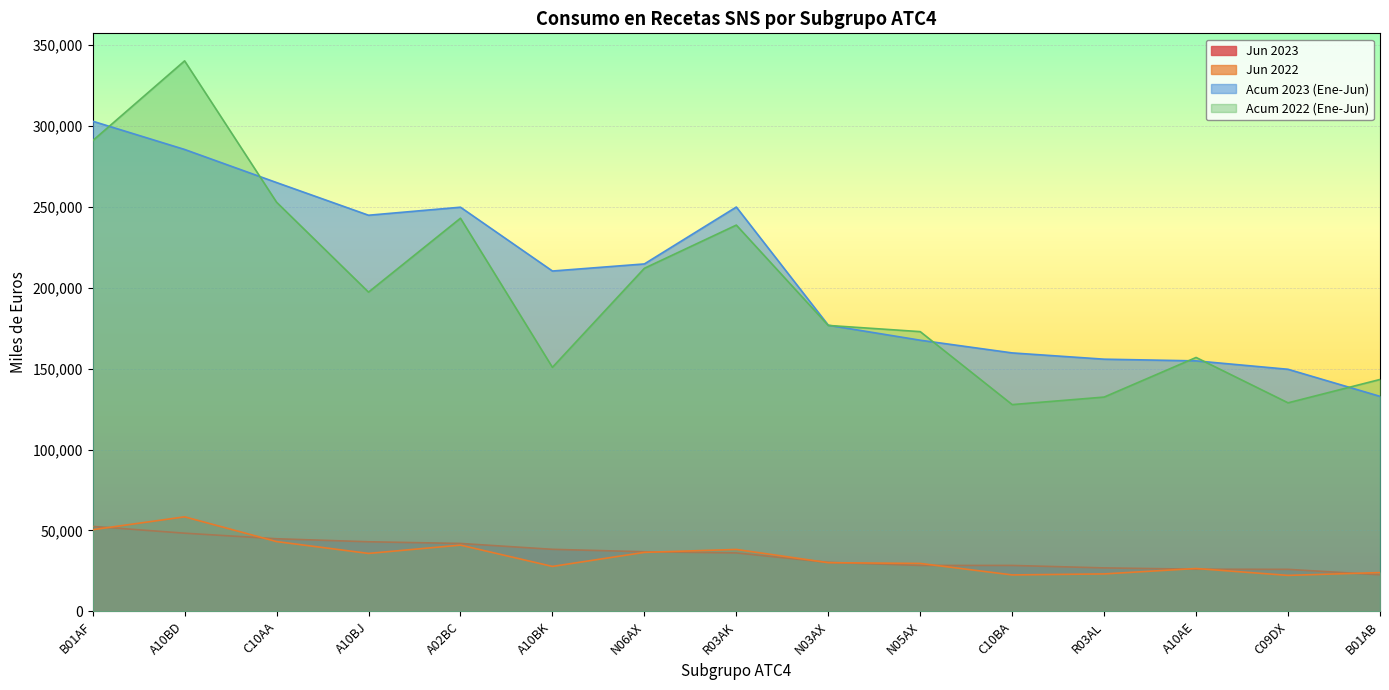

What are all the series names shown in the legend?

Jun 2023, Jun 2022, Acum 2023 (Ene-Jun), Acum 2022 (Ene-Jun)